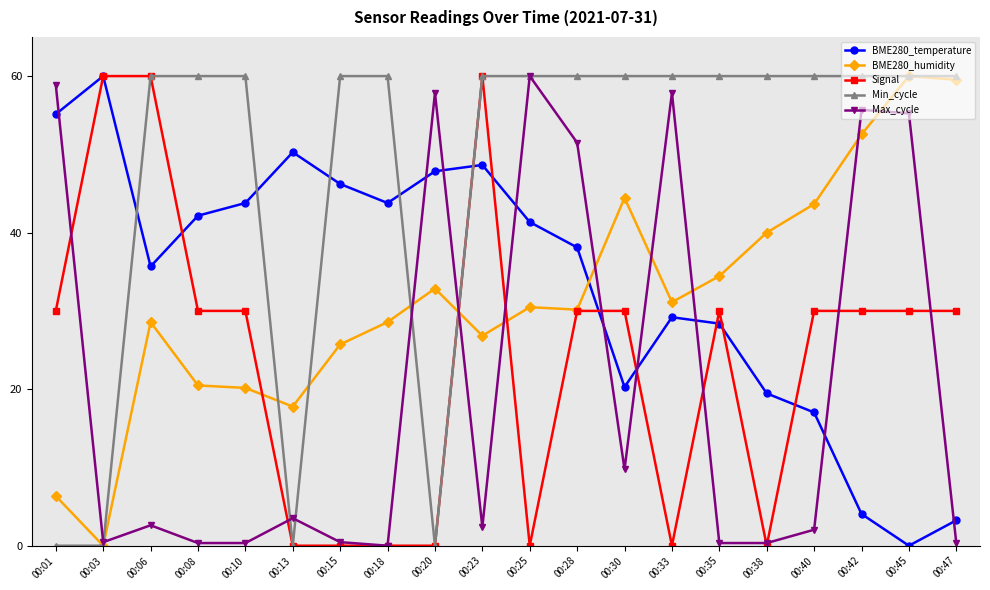

Where is the first local maximum for BME280_temperature?

00:03